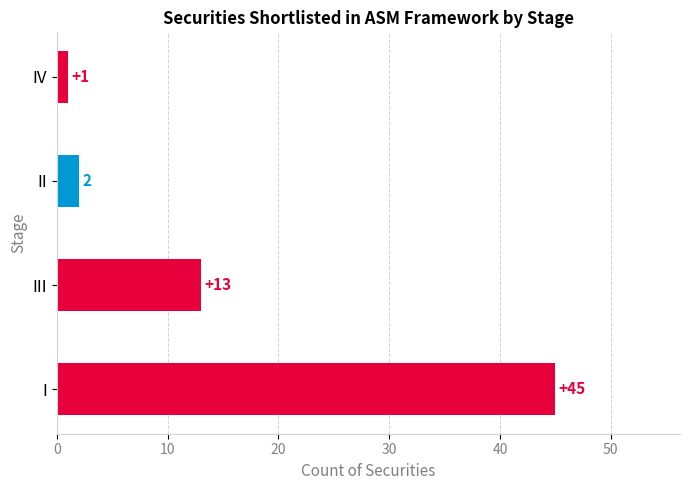

At which label is the value closest to 23?

III